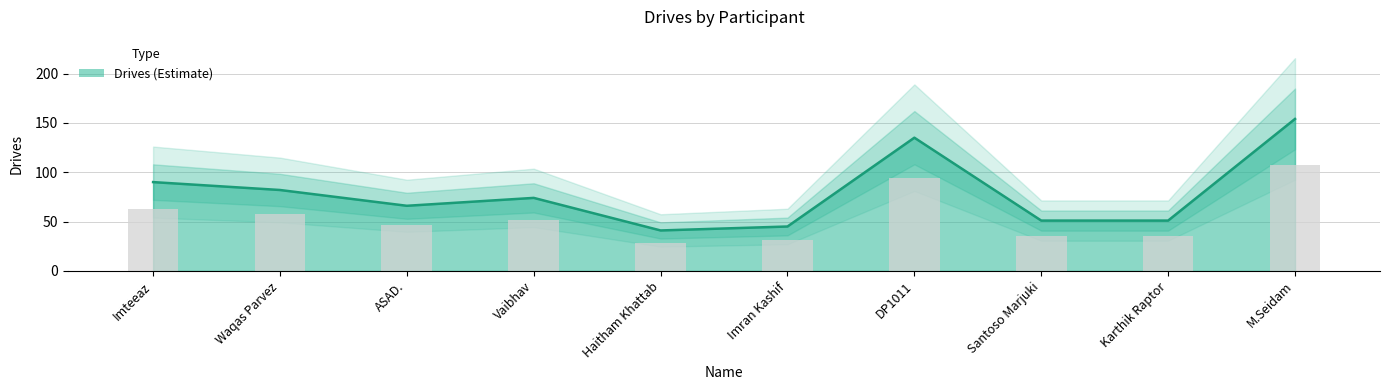

Between Imteeaz and Waqas Parvez, which is larger?

Imteeaz